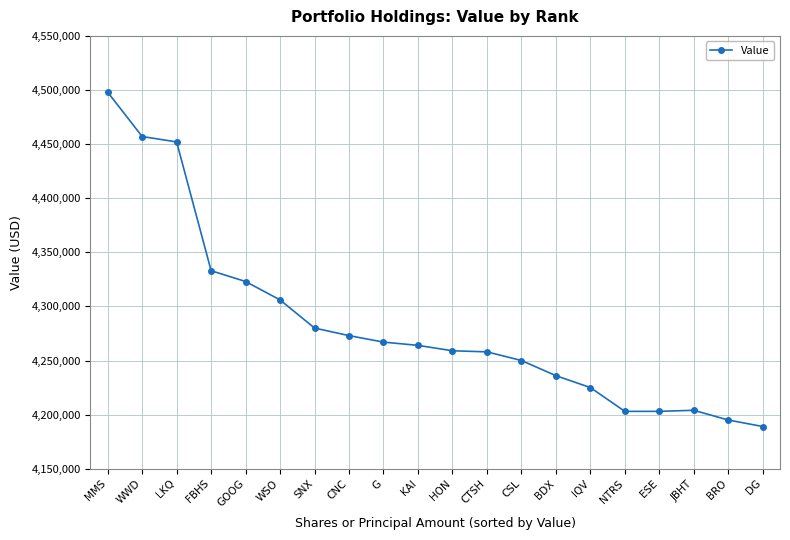

At which label is the value closest to 4343500?

FBHS